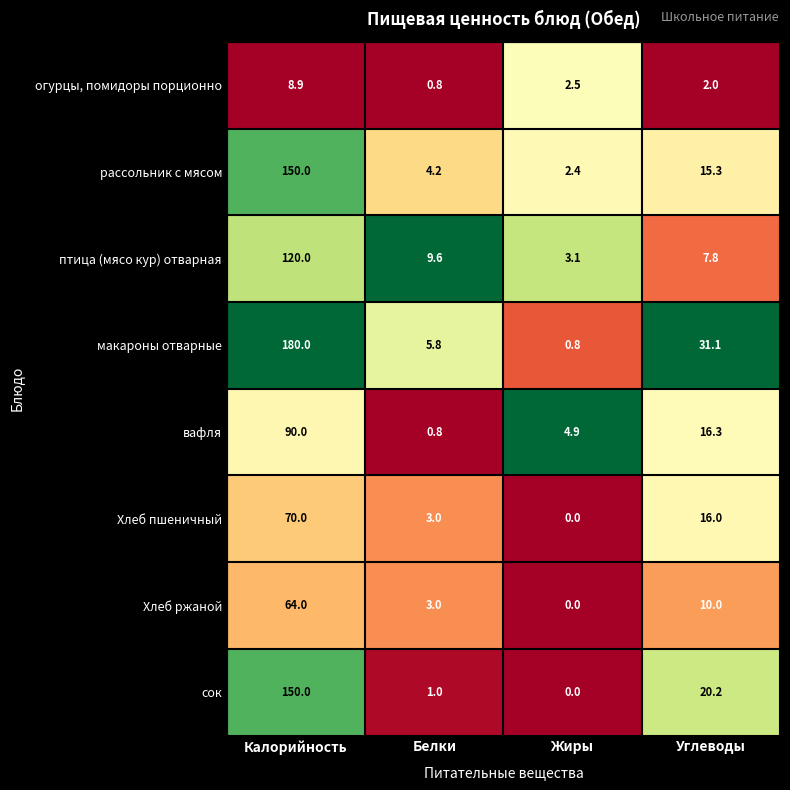

True or false: Хлеб пшеничный has a value of 4.6 at Белки.

False